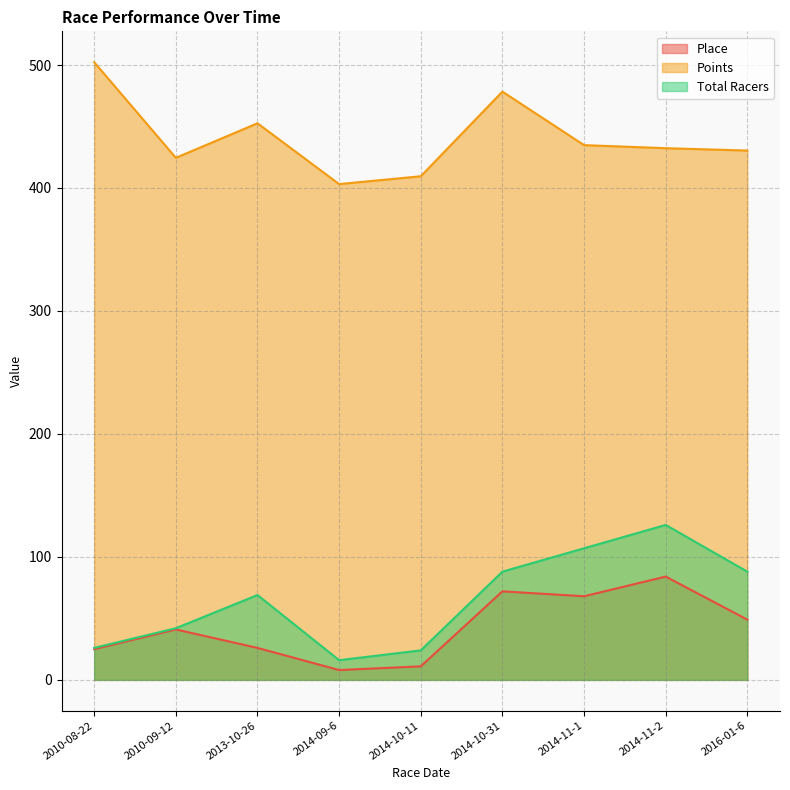

What is the maximum value for Place?

84.0